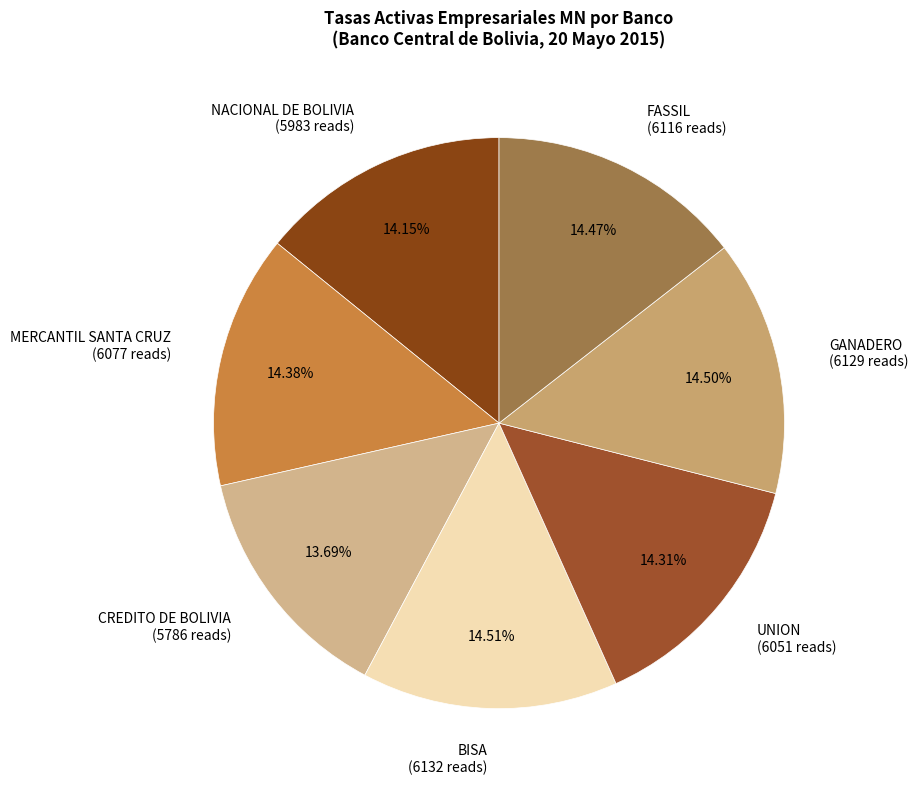

Is the sum of BISA (6132 reads) and FASSIL (6116 reads) greater than half?

No